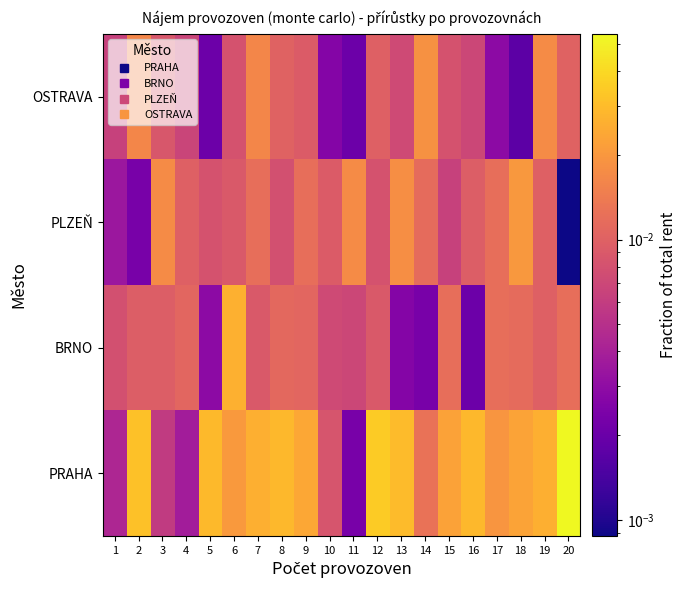

Which category has the lowest value across all series?

20